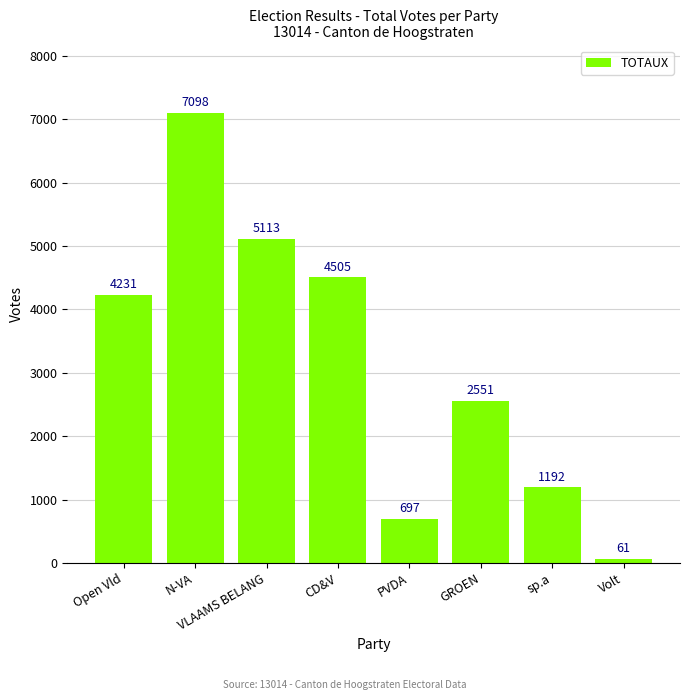

What is the ratio of the value at GROEN to the value at VLAAMS BELANG?

0.5